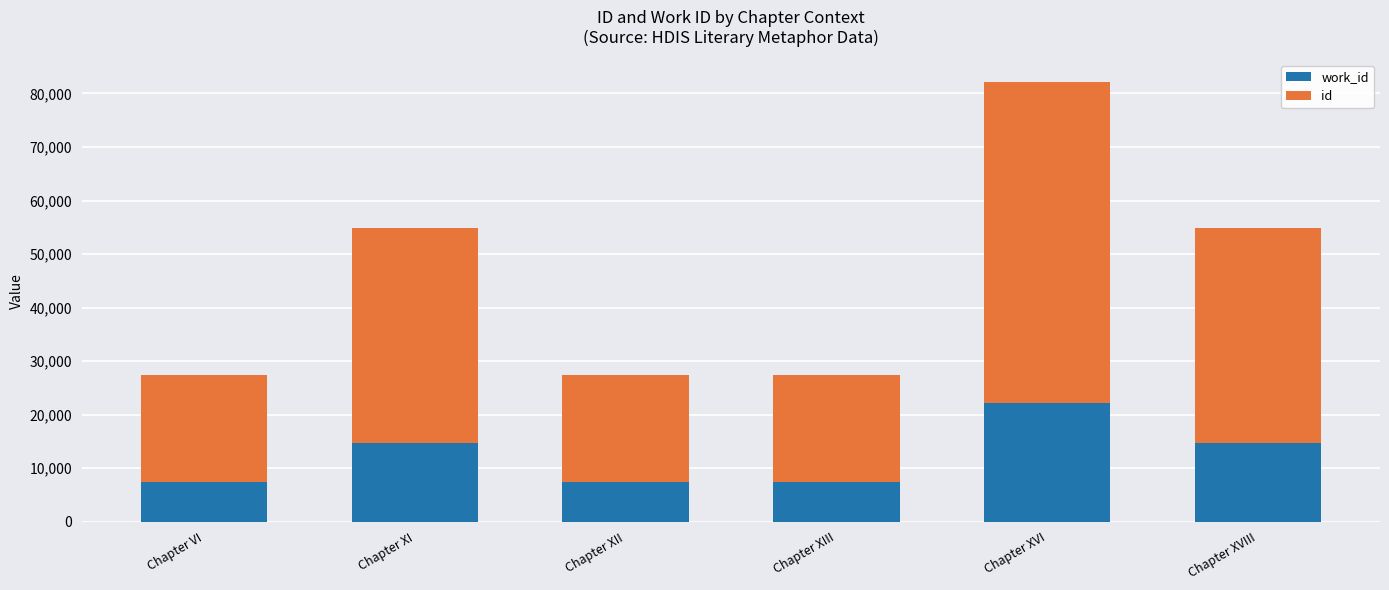

What is the total value across all series at Chapter XIII?

27409